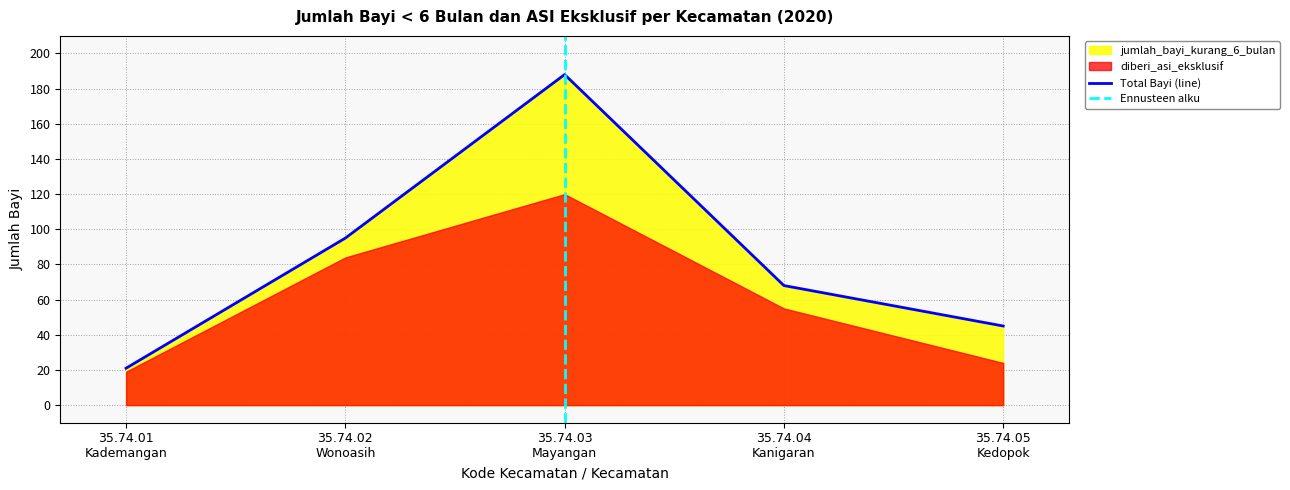

What is the minimum value for Total Bayi (line)?

21